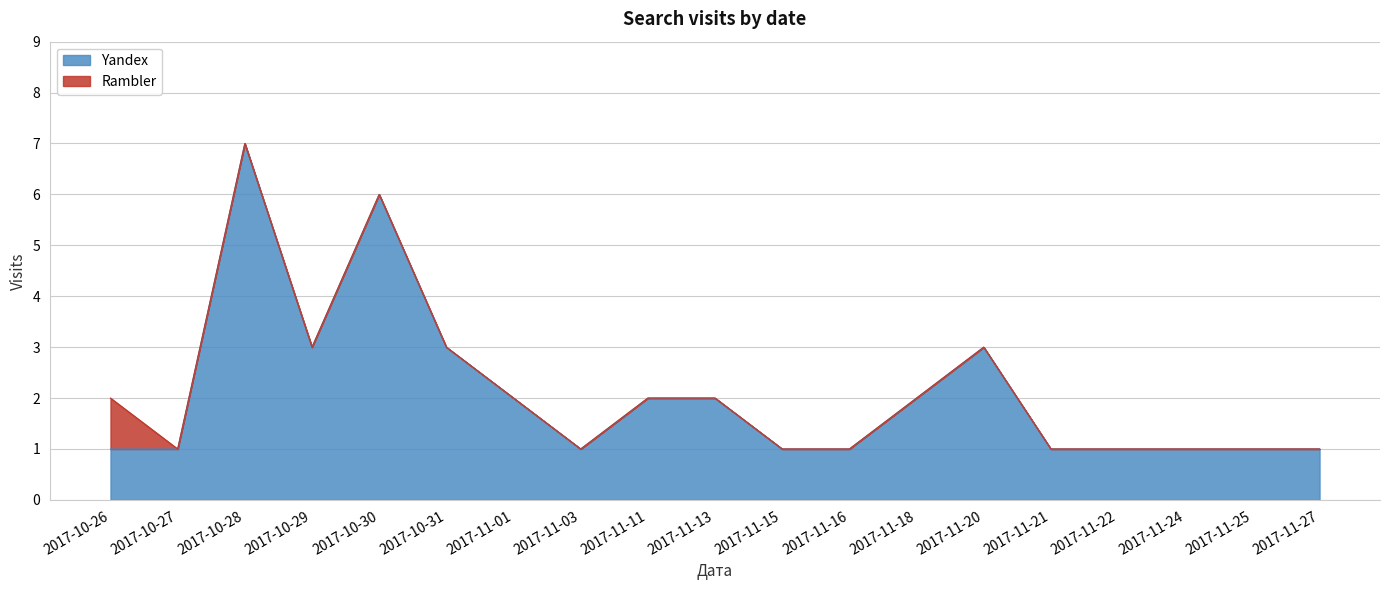

How many values are between 1 and 3?

17